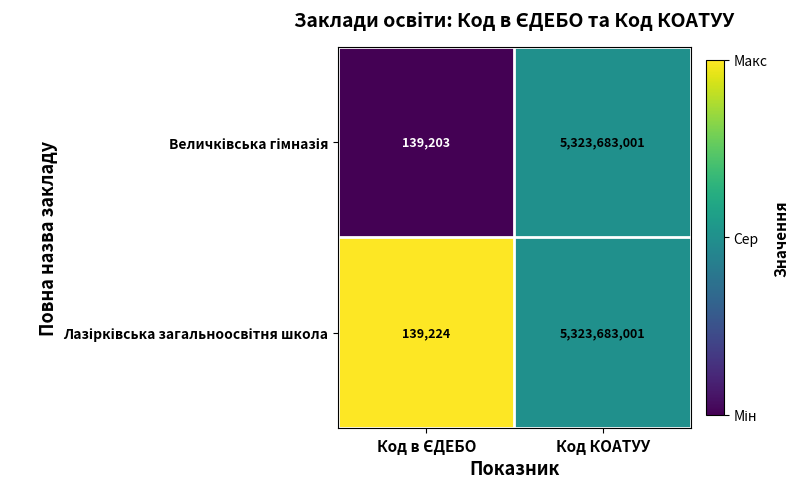

What is the total value across all series at Код КОАТУУ?

10647366002